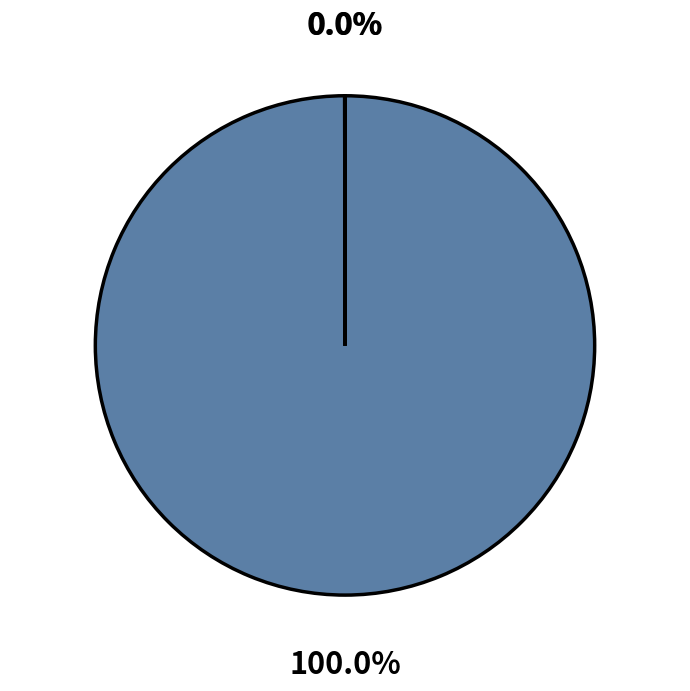

To the nearest percent, what is the average slice percentage?

33%